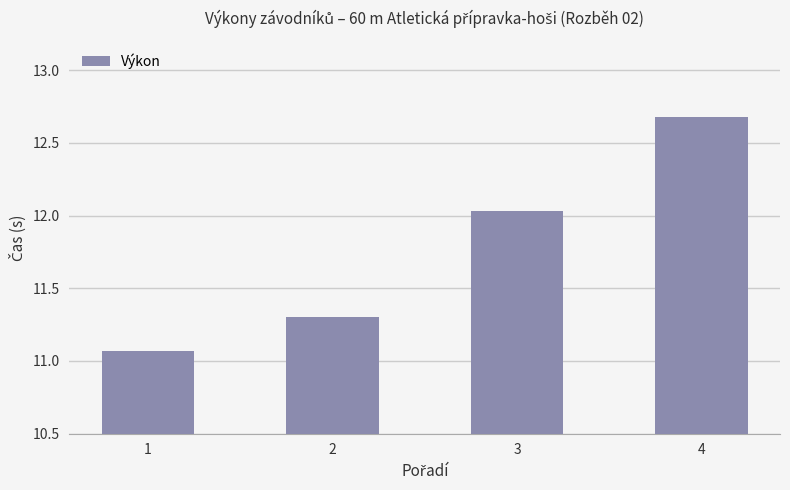

Which has a higher value, 2 or 4?

4